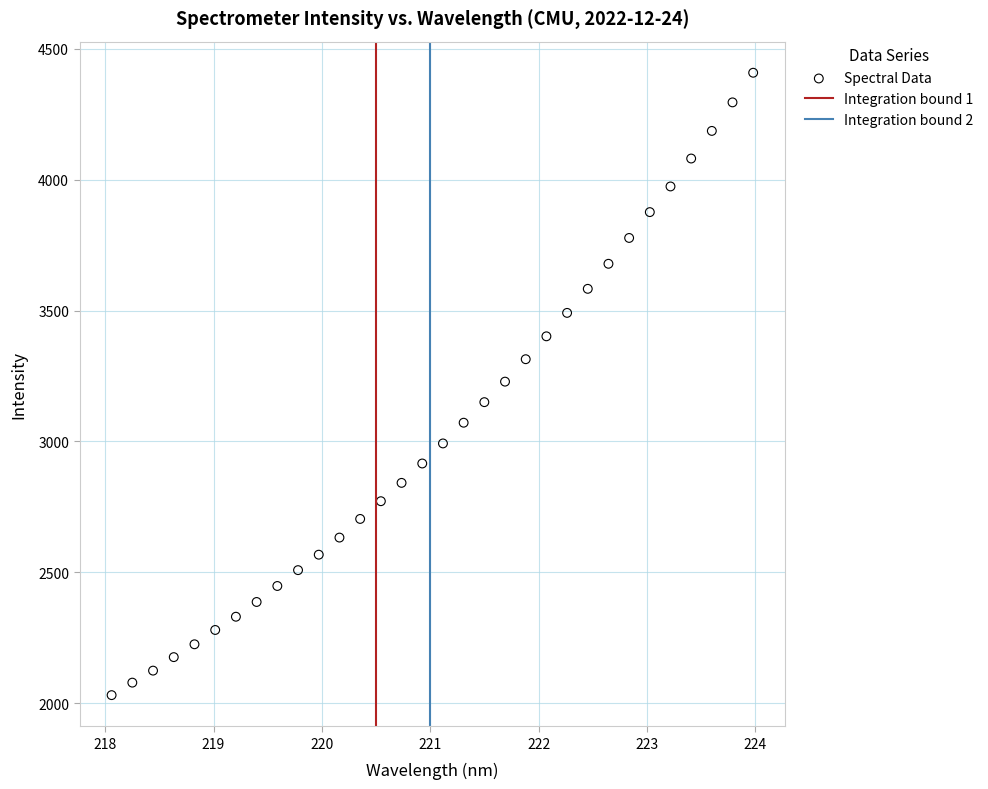

What is the range of X values (max minus min)?

5.9